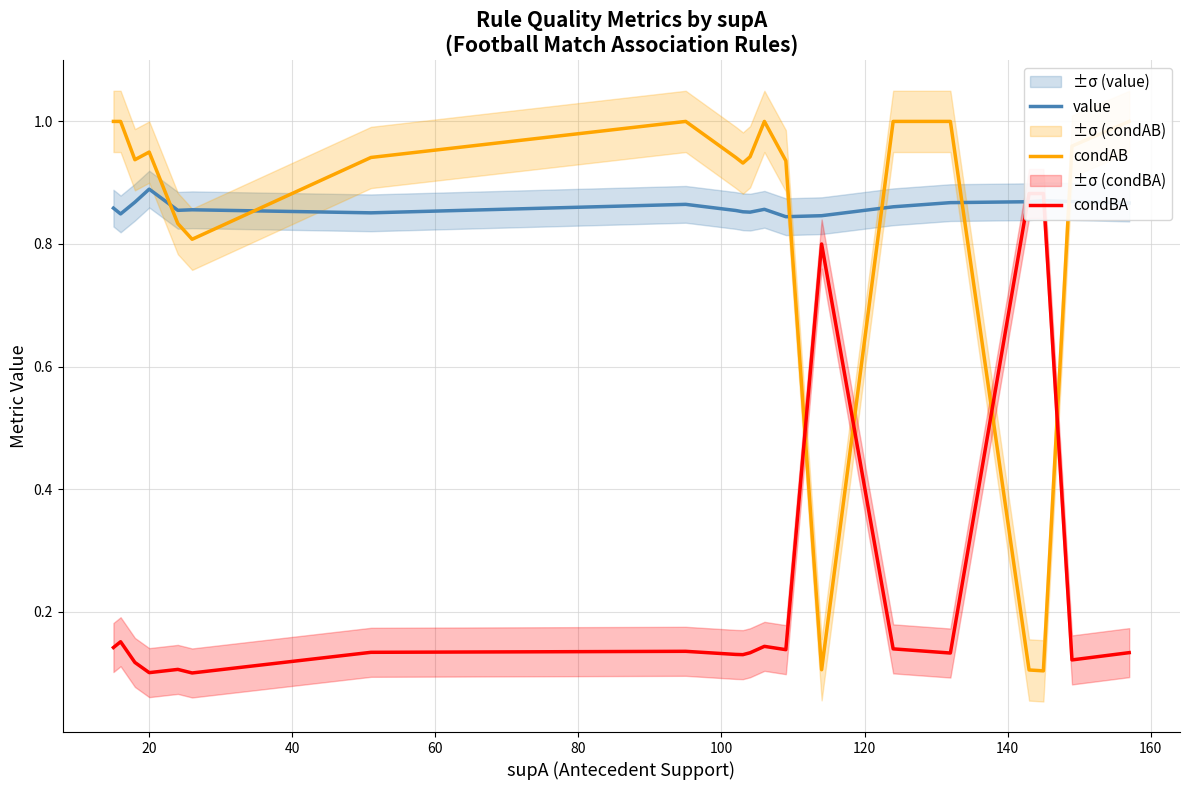

The value of condBA at 14 is 0.2. True or false?

False